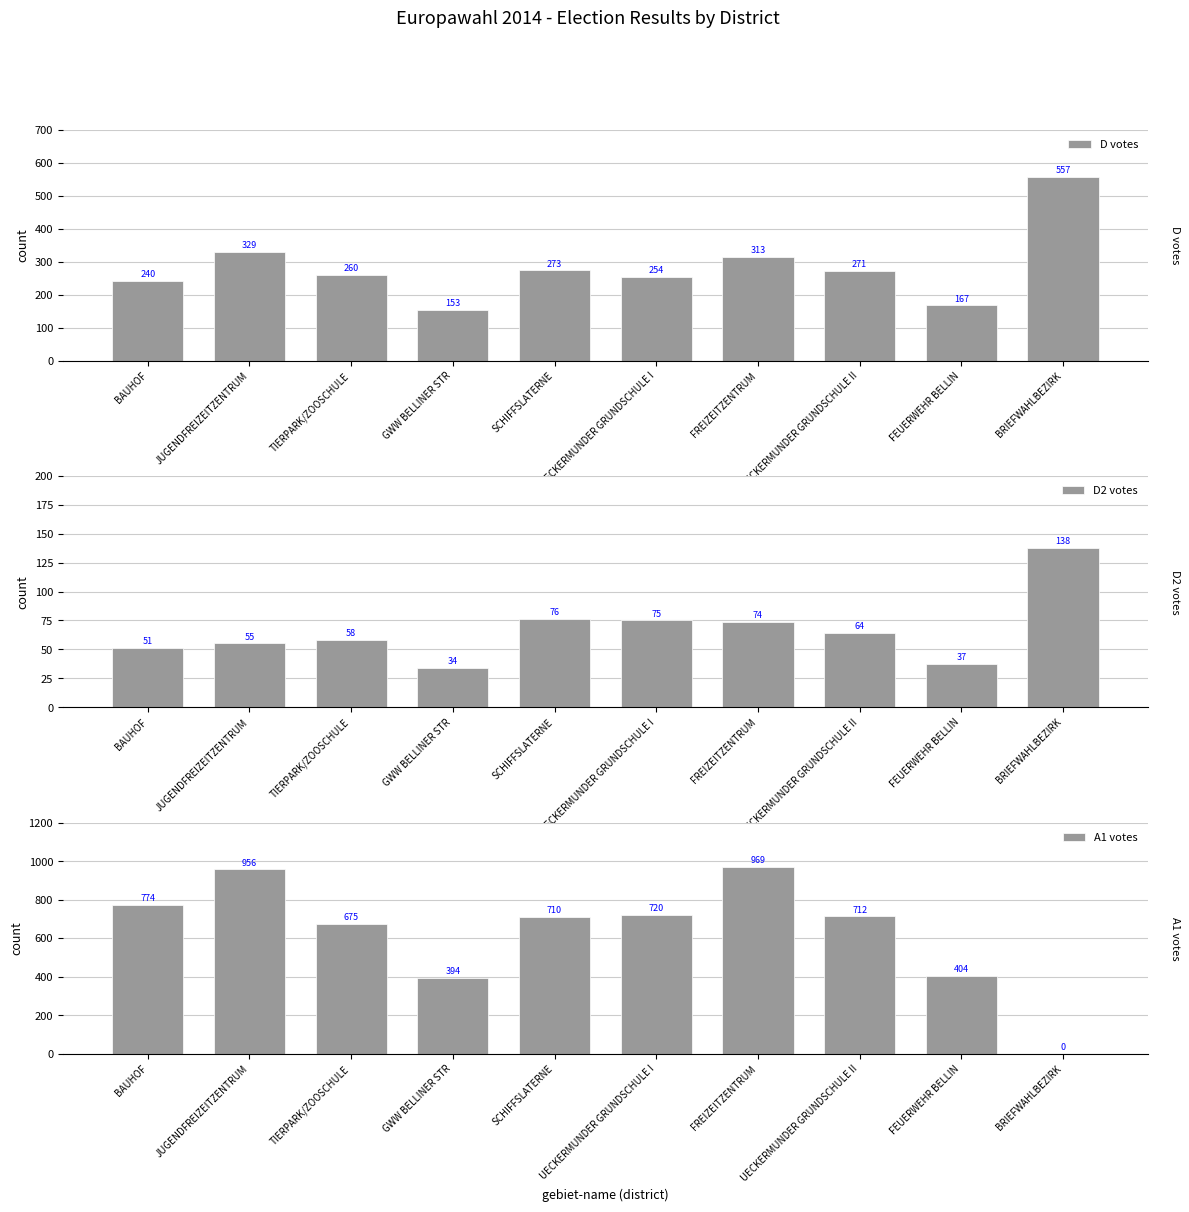

How many distinct data groups are displayed?

3